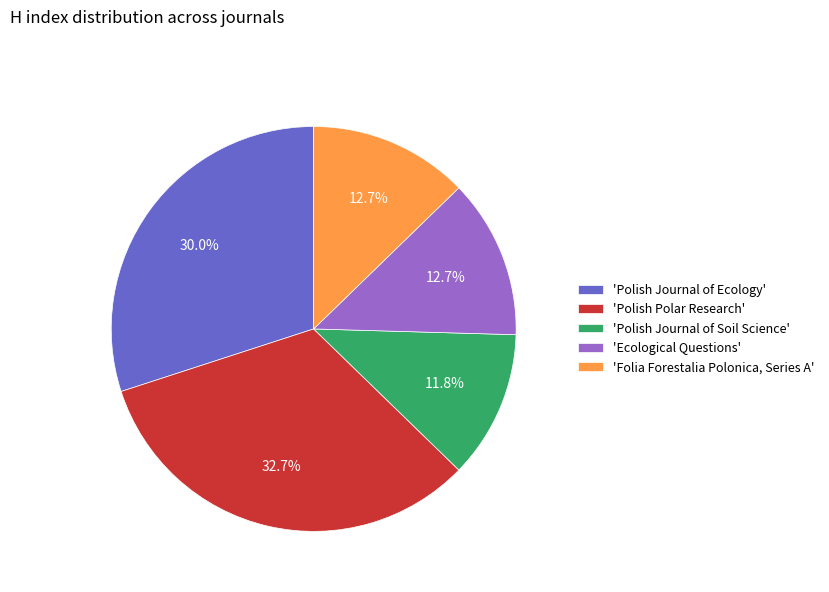

Is the sum of 'Polish Journal of Ecology' and 'Polish Polar Research' greater than half?

Yes